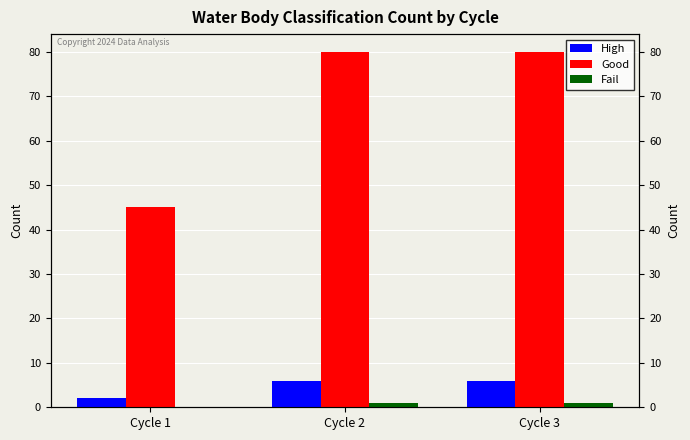

What is the greatest value displayed?

80